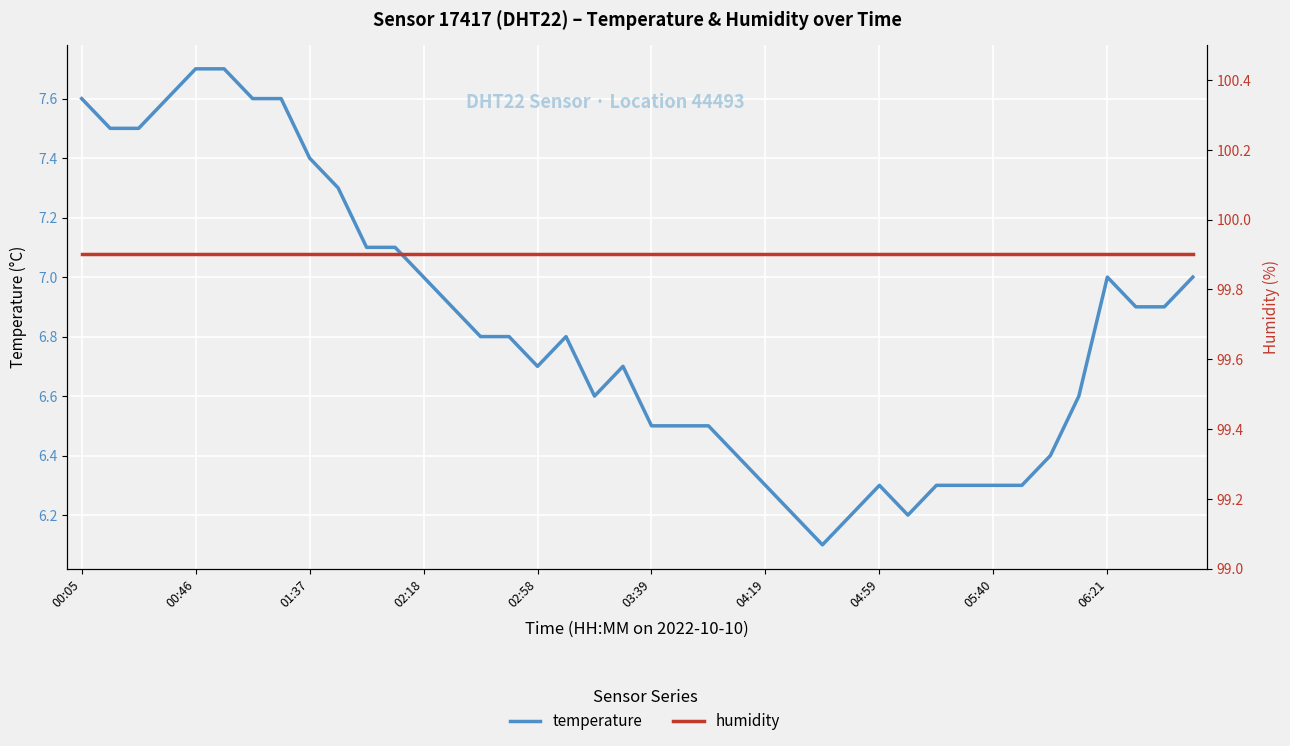

Which series has the widest spread of values?

temperature